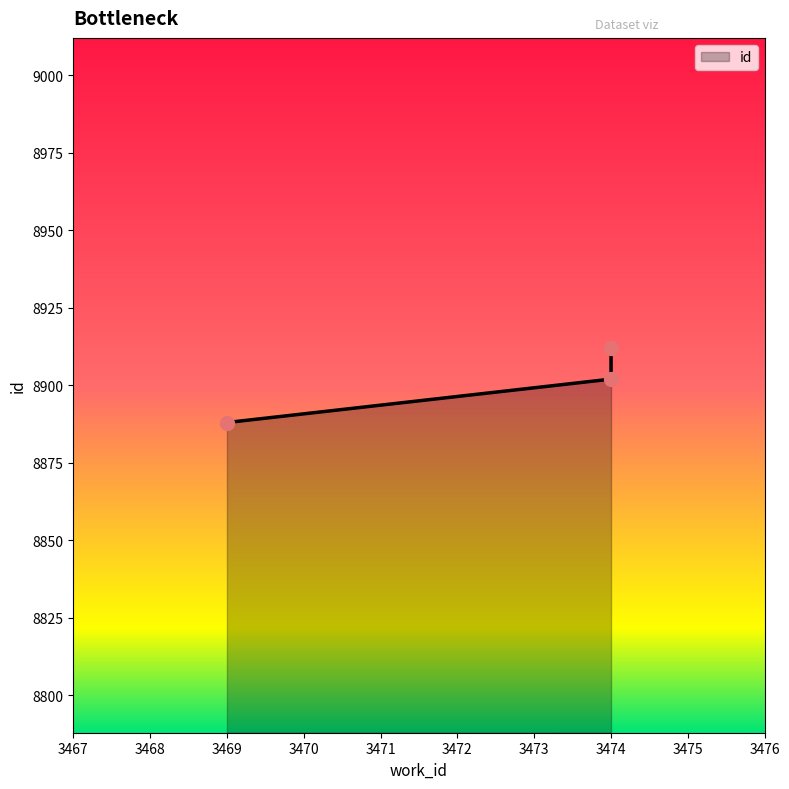

What is the change in value from 3469 to 3474?

+24